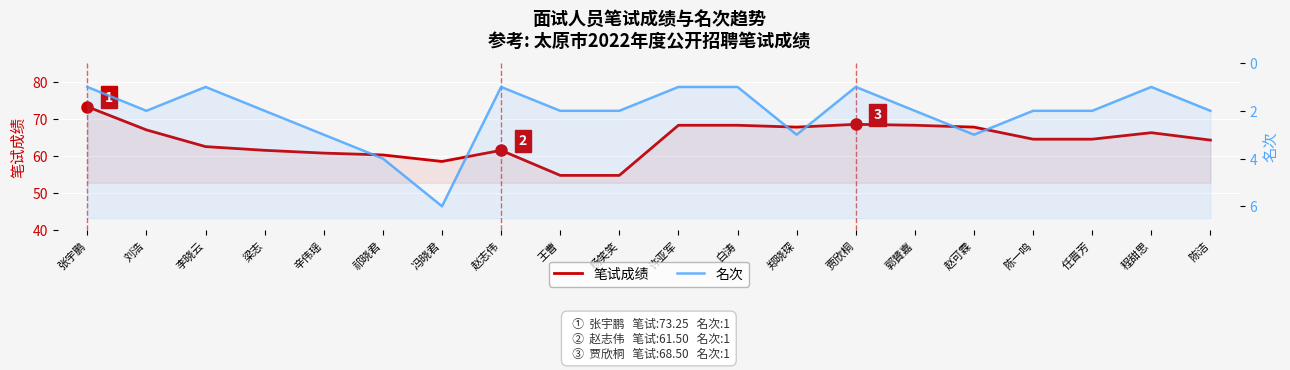

Reading right to left, transcribe all the data shown in this chart.

笔试成绩: 陈洁=64.2	程甜思=66.2	任晋芳=64.5	陈一鸣=64.5	赵可霖=67.8	郭贇嘉=68.2	贾欣桐=68.5	郑晓琛=67.8	白涛=68.2	许亚军=68.2	杨笑笑=54.8	王曹=54.8	赵志伟=61.5	冯晓君=58.5	祁晓君=60.2	辛伟瑶=60.8	梁志=61.5	李晓云=62.5	刘浩=67.0	张宇鹏=73.2
名次: 陈洁=2.0	程甜思=1.0	任晋芳=2.0	陈一鸣=2.0	赵可霖=3.0	郭贇嘉=2.0	贾欣桐=1.0	郑晓琛=3.0	白涛=1.0	许亚军=1.0	杨笑笑=2.0	王曹=2.0	赵志伟=1.0	冯晓君=6.0	祁晓君=4.0	辛伟瑶=3.0	梁志=2.0	李晓云=1.0	刘浩=2.0	张宇鹏=1.0